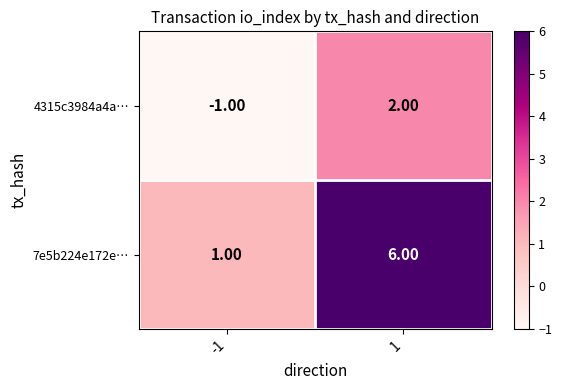

List the series in order of their overall mean, lowest first.

4315c3984a4a…, 7e5b224e172e…